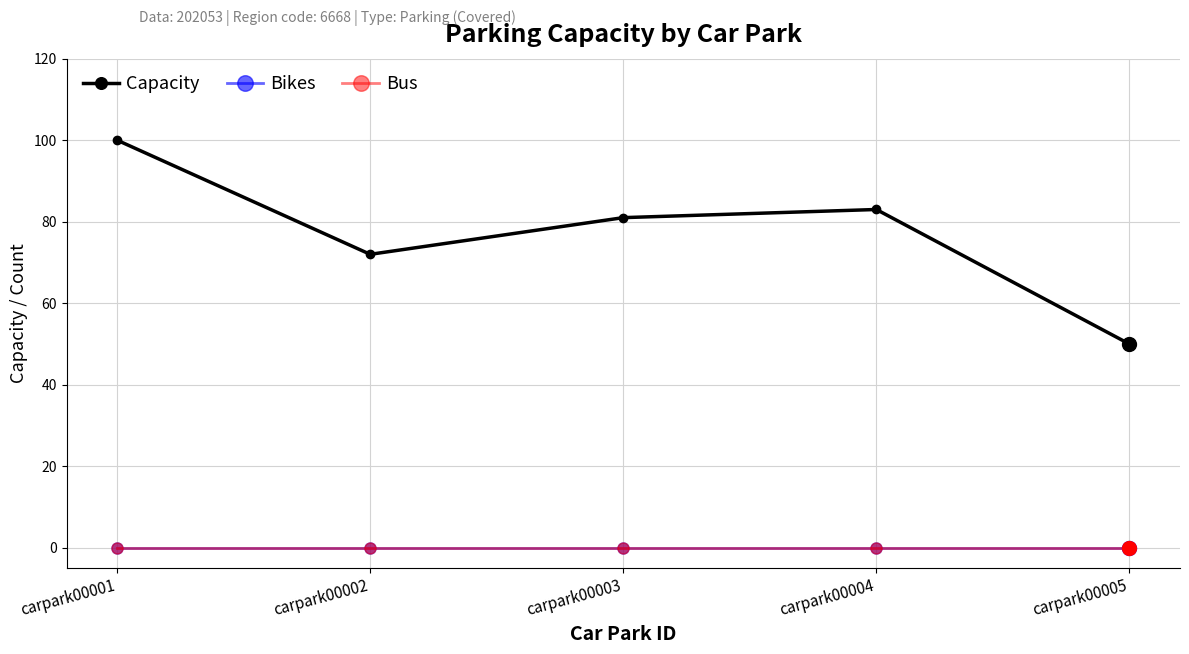

Reading left to right, list all the values displayed in this chart.

Capacity: carpark00001=100	carpark00002=72	carpark00003=81	carpark00004=83	carpark00005=50
Bikes: carpark00001=0	carpark00002=0	carpark00003=0	carpark00004=0	carpark00005=0
Bus: carpark00001=0	carpark00002=0	carpark00003=0	carpark00004=0	carpark00005=0